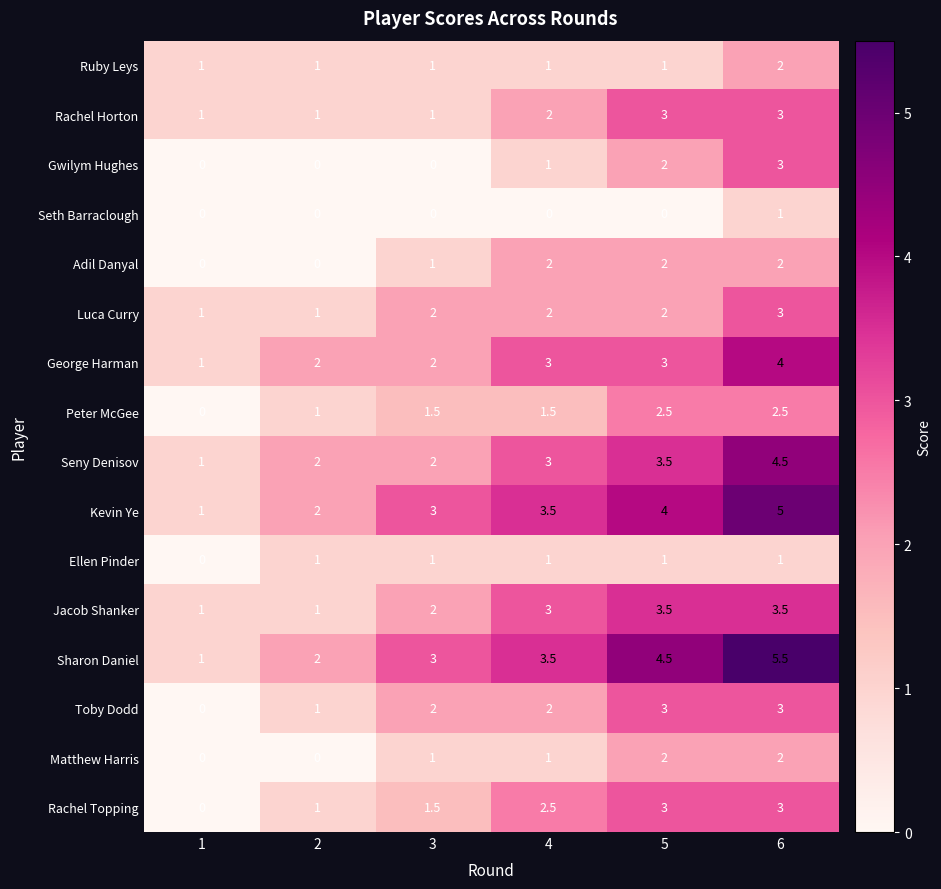

What is the total value across all series at 5?

40.0